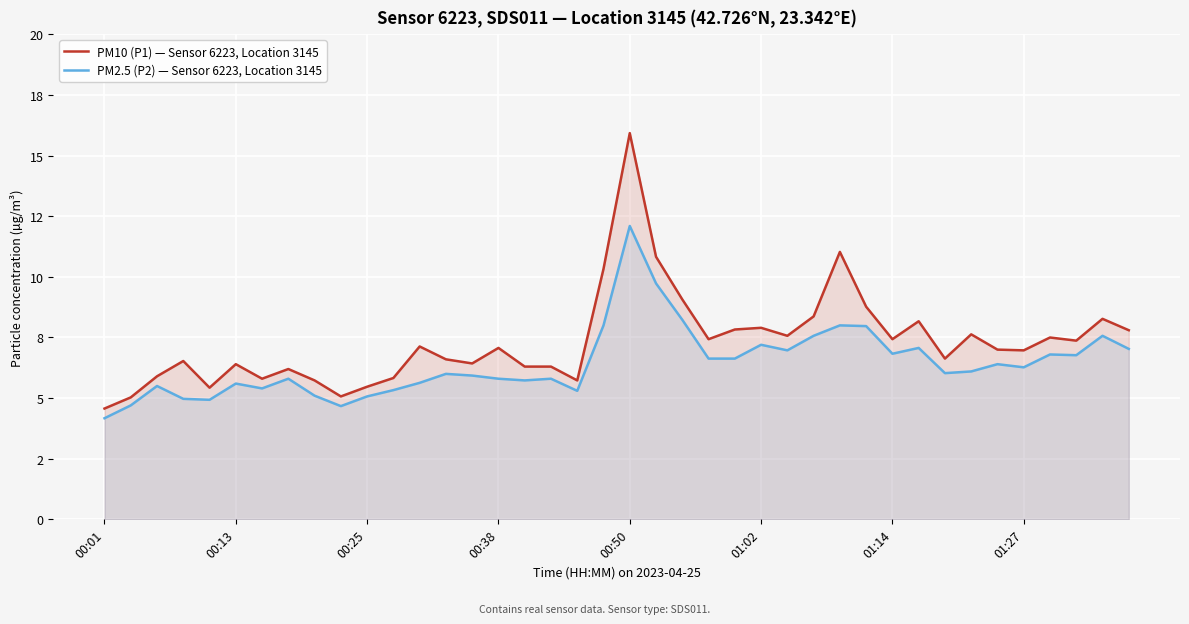

True or false: PM2.5 (P2) — Sensor 6223, Location 3145 and PM10 (P1) — Sensor 6223, Location 3145 cross at least once.

False